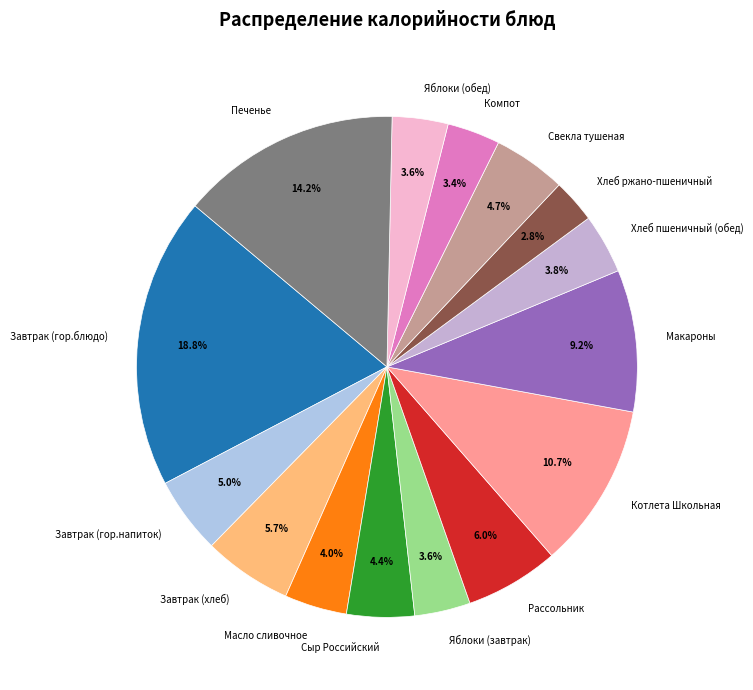

What portion of the pie excludes Рассольник?

94.0%